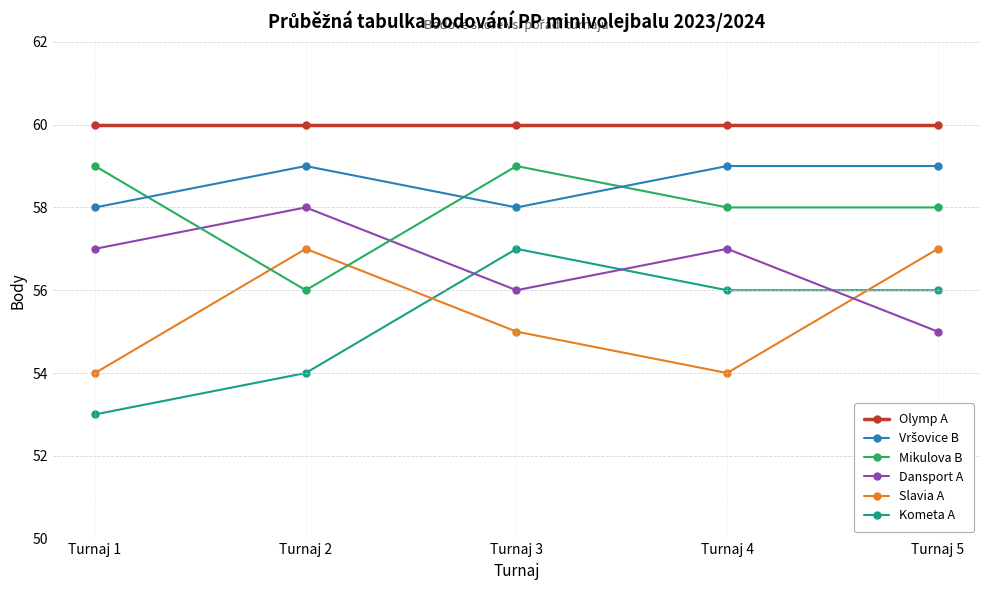

The Dansport A series shows 57 at Turnaj 1. True or false?

True